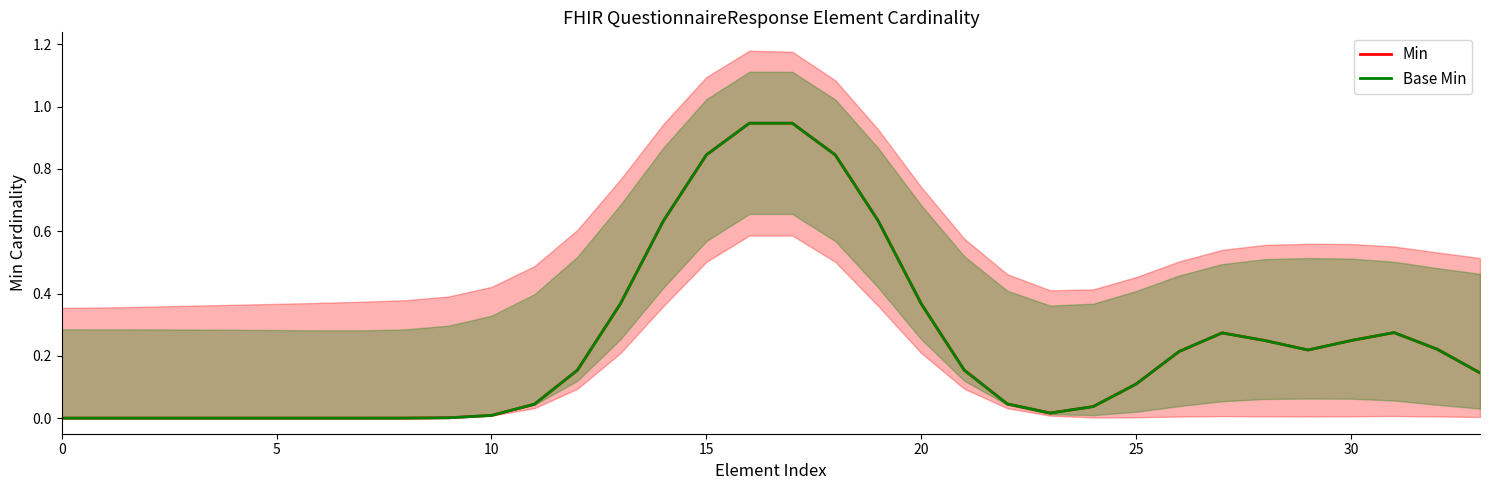

What is the average value of the Min series?

0.2